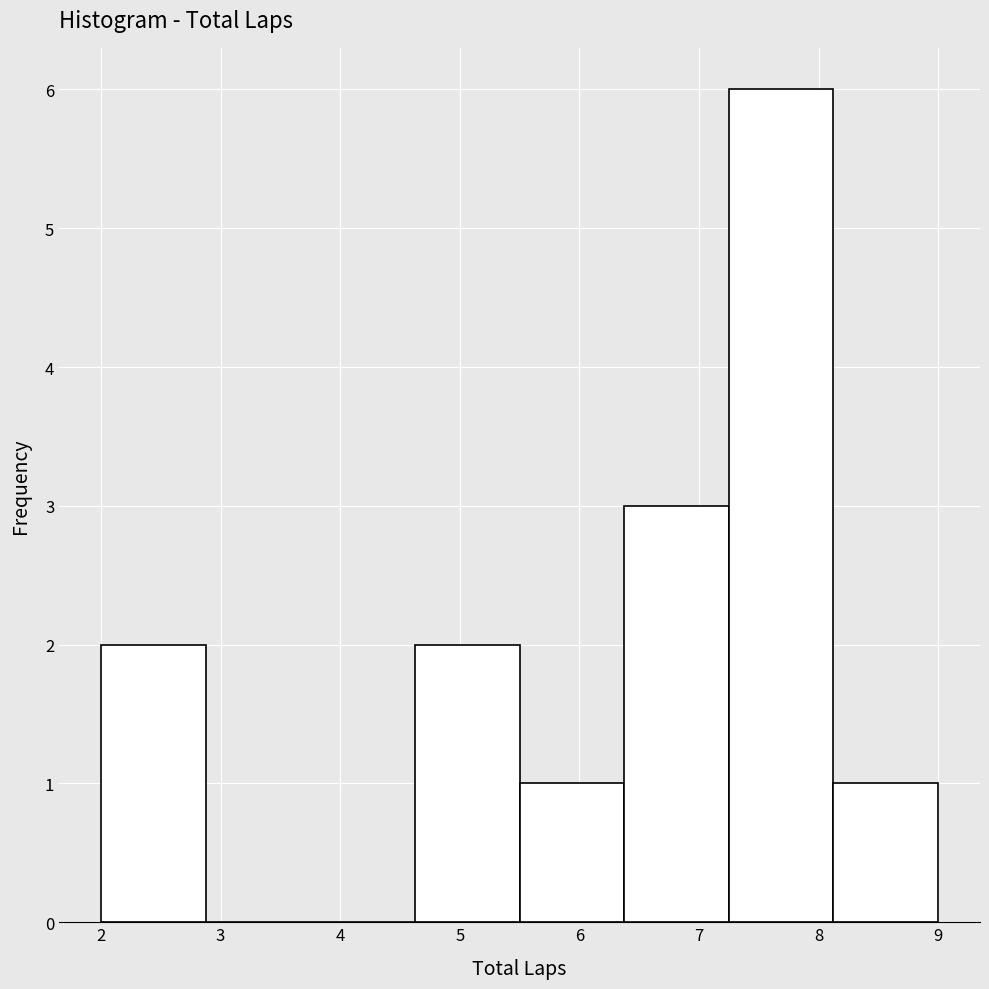

Reading left to right, list every bar in this chart as the range it spans on the x-axis followed by its height. Neither the bar edges nor the heights are printed on the chart, so give them approximately, as read against the axes.

2.0 to 2.9: 2
2.9 to 3.8: 0
3.8 to 4.6: 0
4.6 to 5.5: 2
5.5 to 6.4: 1
6.4 to 7.3: 3
7.3 to 8.1: 6
8.1 to 9.0: 1